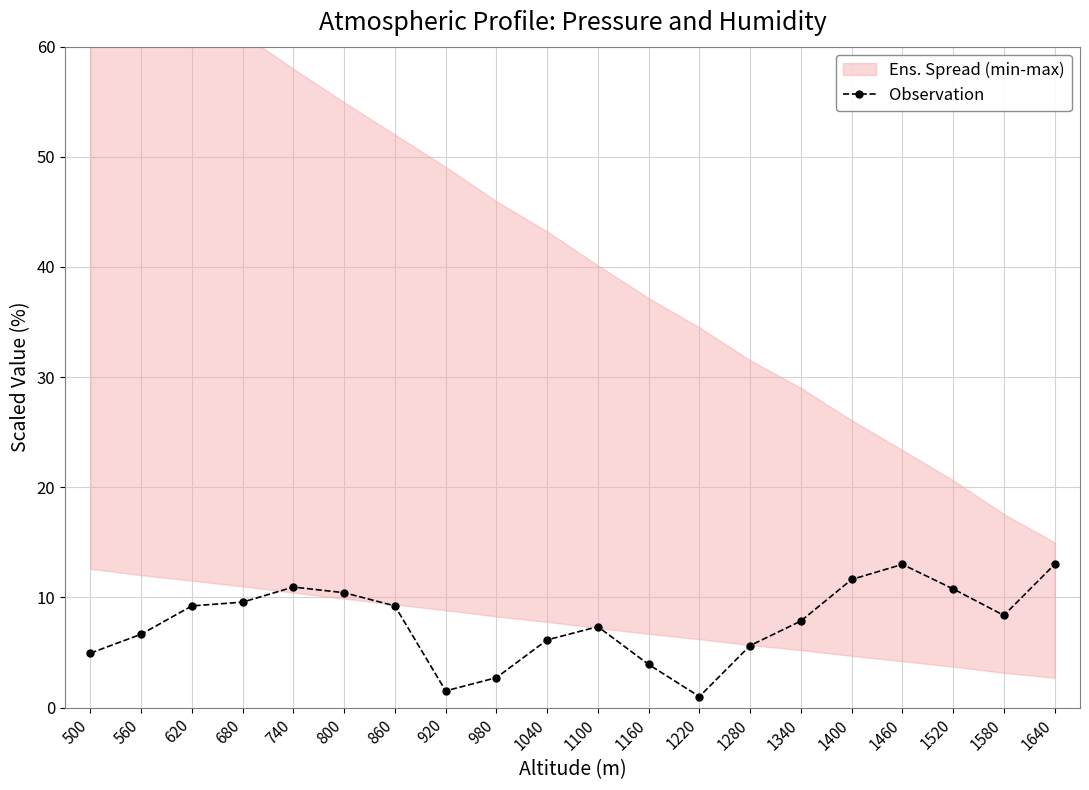

Where is the first local maximum?

740